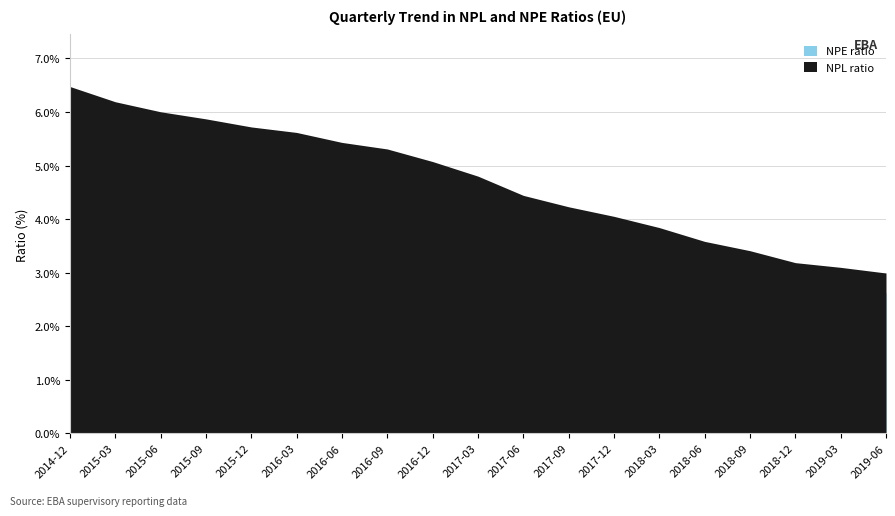

What are all the series names shown in the legend?

NPL ratio, NPE ratio